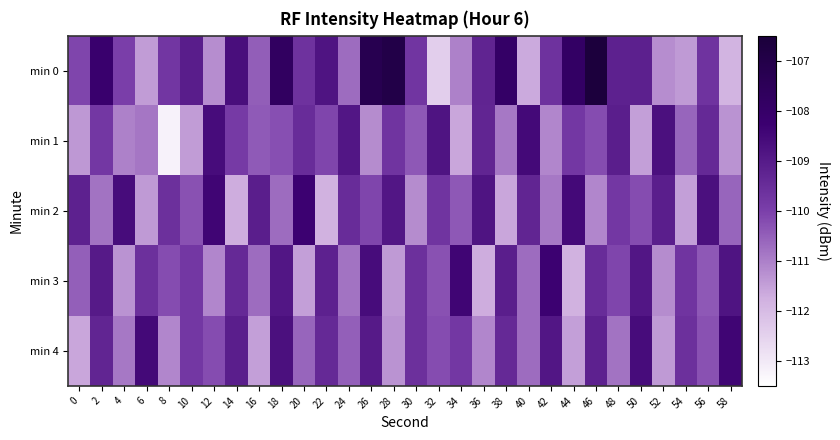

What is the total value across all series at 34?

-551.2